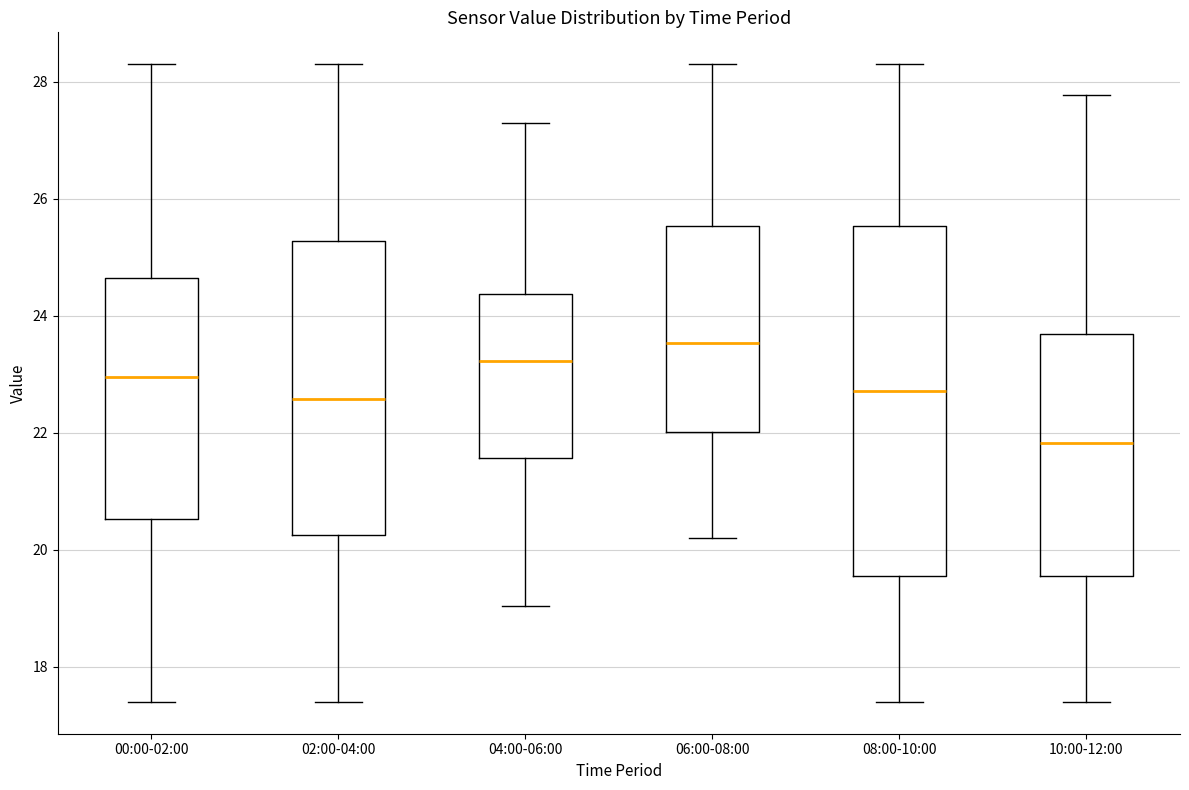

Reading left to right, transcribe this box plot: for each box, give where its median line is, the range the box spans, and where its two whiskers end, as read against the y-axis. The values are not printed on the chart, so give them approximately, as read against the axis.

00:00-02:00: median 23.0, box 20.6 to 24.6, whiskers 17.4 to 28.4
02:00-04:00: median 22.6, box 20.2 to 25.2, whiskers 17.4 to 28.4
04:00-06:00: median 23.2, box 21.6 to 24.4, whiskers 19.0 to 27.4
06:00-08:00: median 23.6, box 22.0 to 25.6, whiskers 20.2 to 28.4
08:00-10:00: median 22.8, box 19.6 to 25.6, whiskers 17.4 to 28.4
10:00-12:00: median 21.8, box 19.6 to 23.6, whiskers 17.4 to 27.8